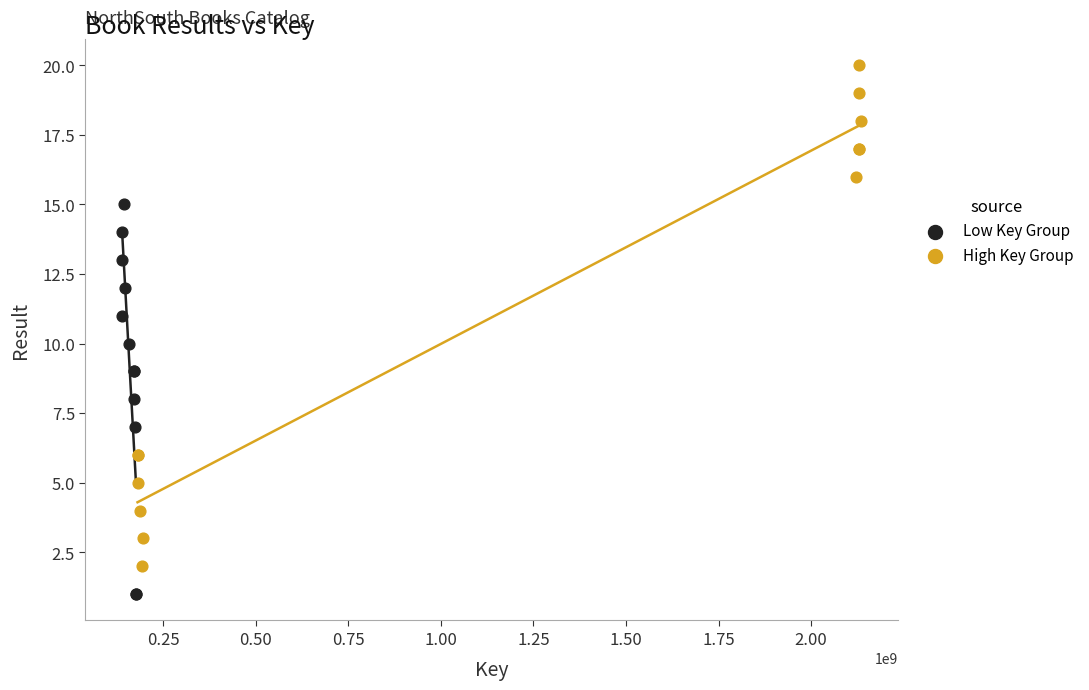

Which series reaches the minimum Y coordinate?

Low Key Group